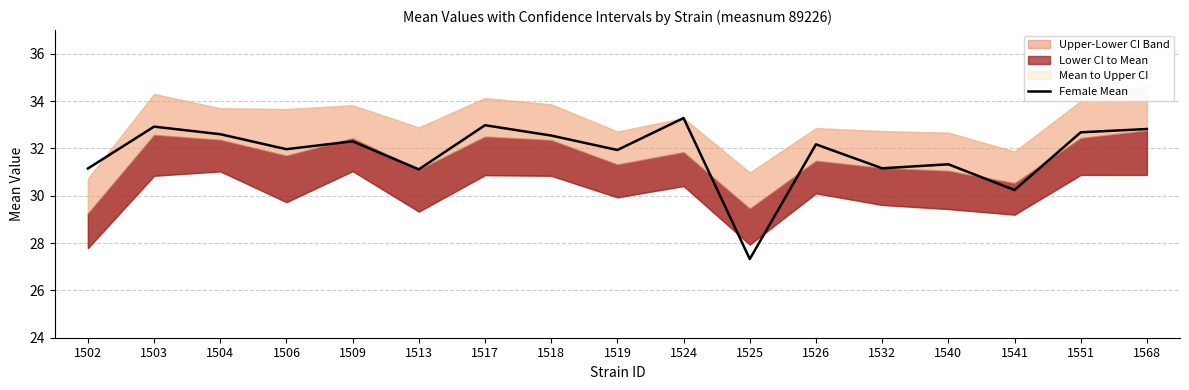

True or false: there are more than 1 points higher than both neighbors.

True